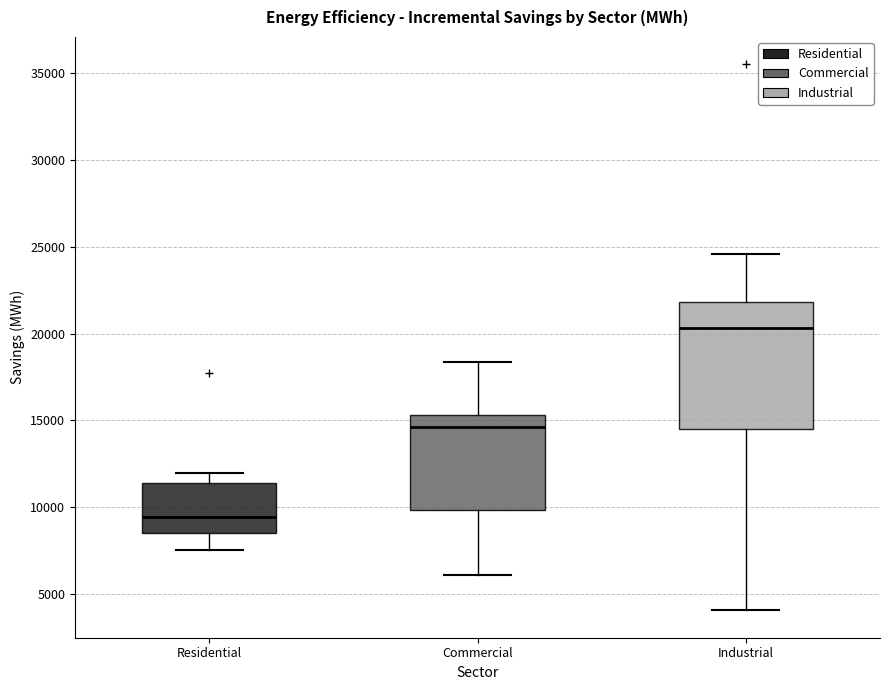

Where does the median line of the box for Industrial sit on the y-axis? The values are not printed on the chart, so give them approximately, as read against the axis.

20500